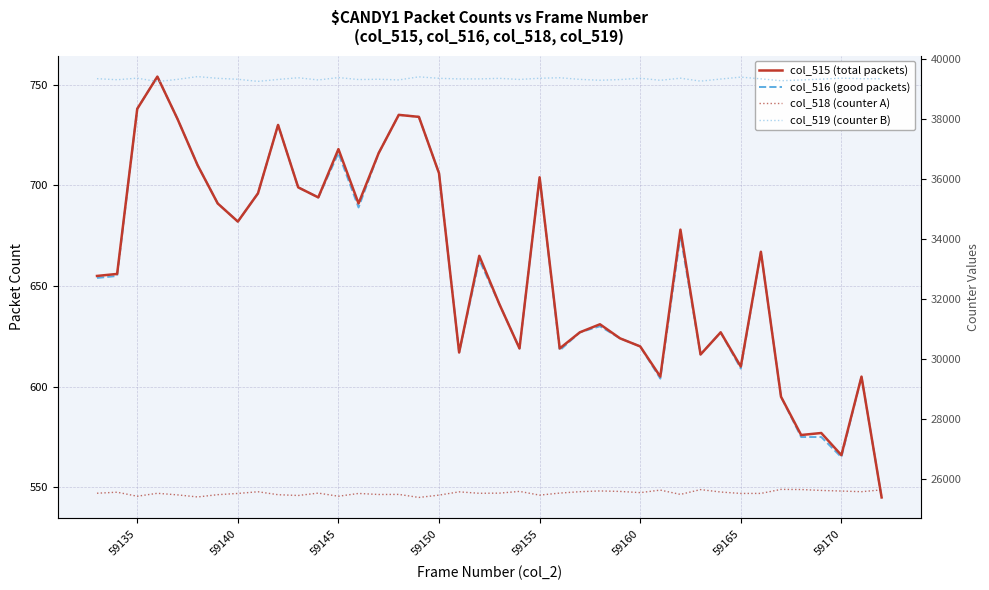

Does the chart have visible grid lines?

Yes